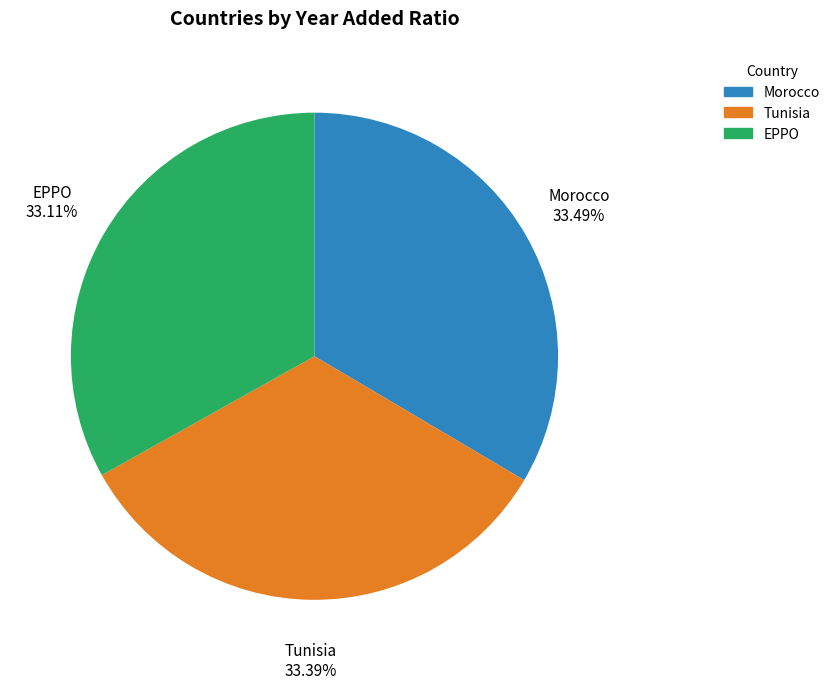

Approximately how many times larger is the value at Tunisia compared to Morocco?

1.0